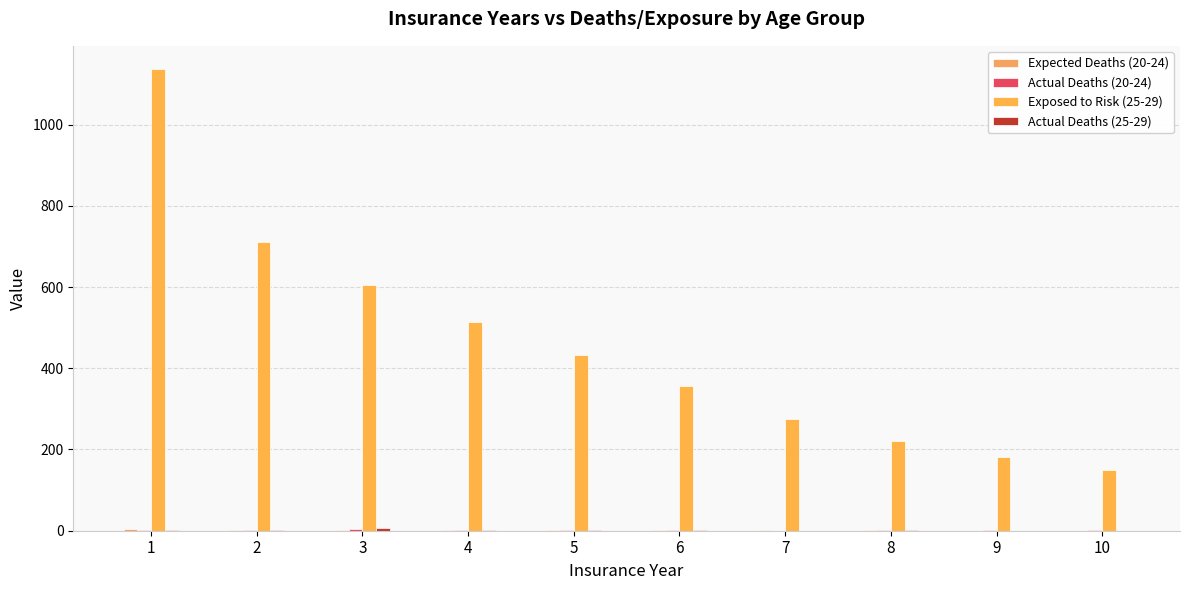

Rank the series by their maximum value, from lowest to highest.

Expected Deaths (20-24), Actual Deaths (20-24), Actual Deaths (25-29), Exposed to Risk (25-29)